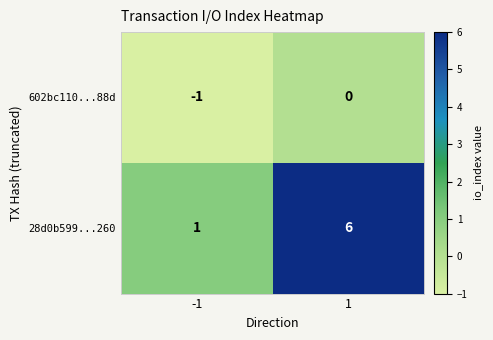

Reading left to right, what are all the values shown in this chart?

602bc110...88d: -1=-1	1=0
28d0b599...260: -1=1	1=6